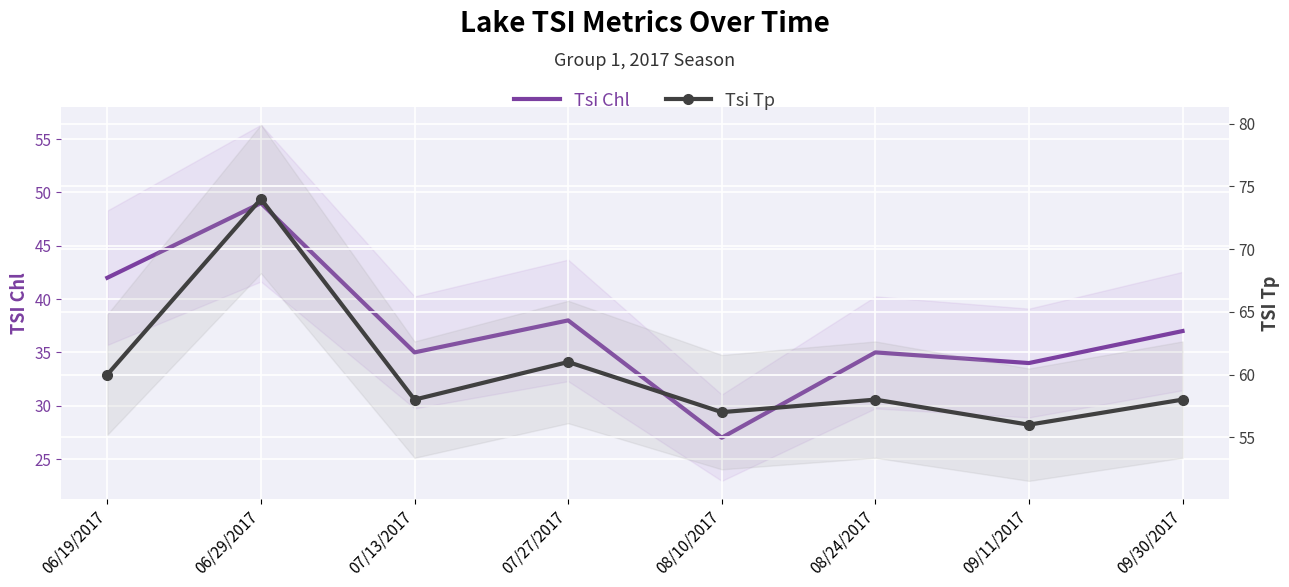

Where is the first local maximum for Tsi Chl?

06/29/2017